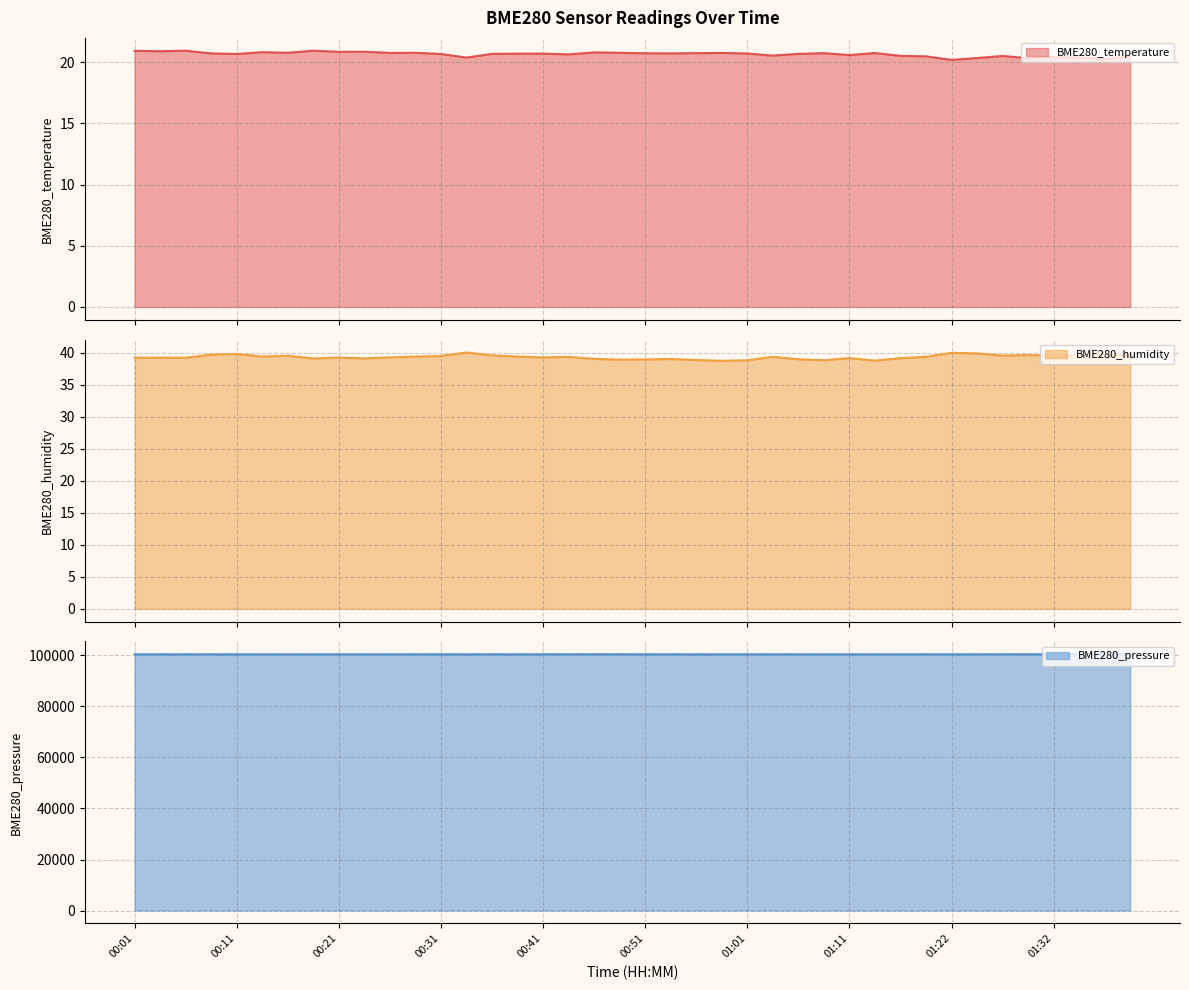

What is the difference between the BME280_pressure values at 00:49 and 00:31?

8.7